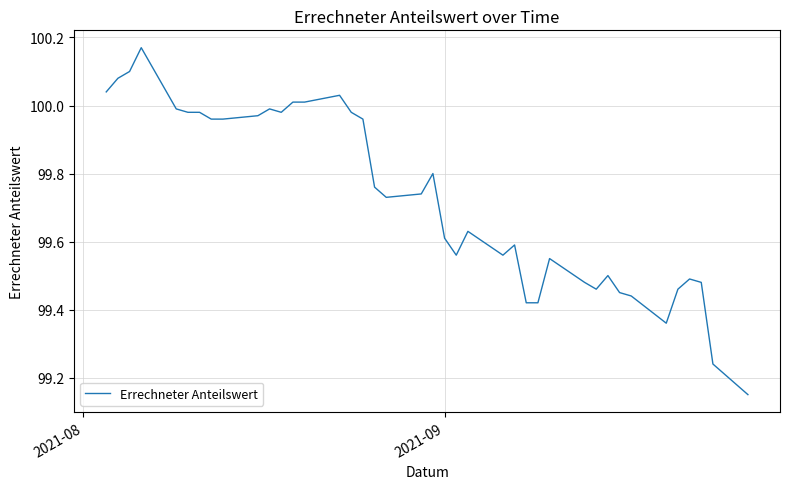

What is the difference between the maximum and minimum values?

1.0